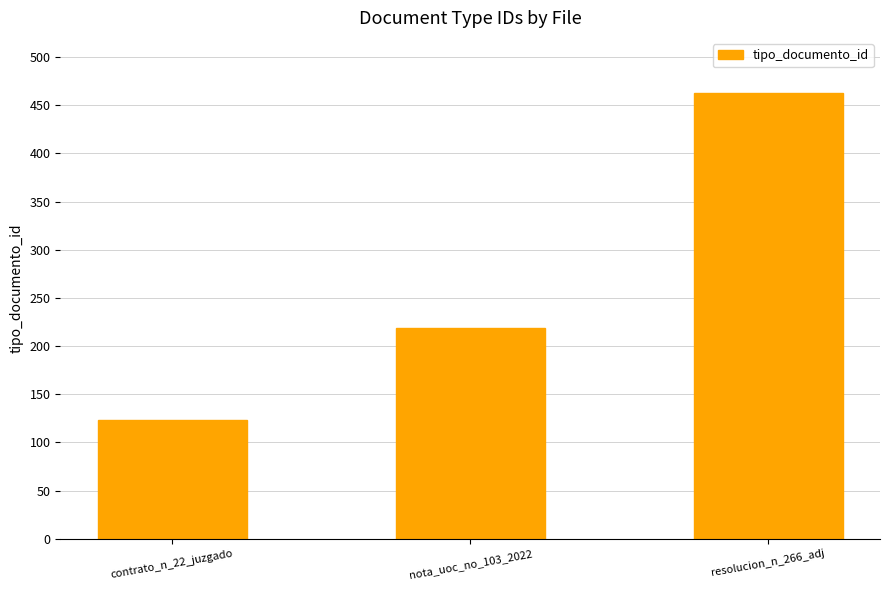

Does the chart contain any negative values?

No